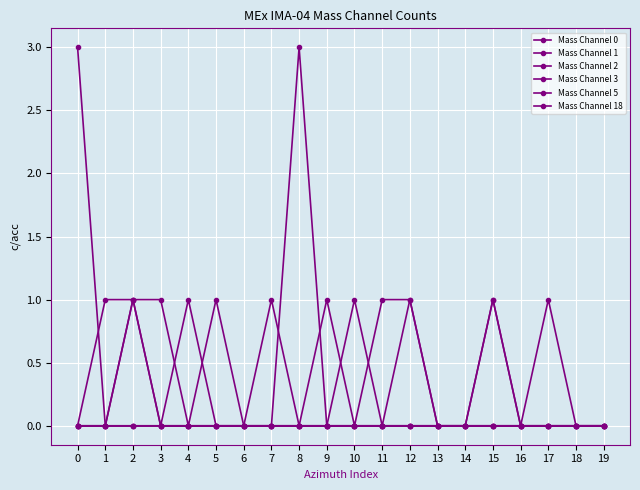

Reading left to right, what are all the values shown in this chart?

Mass Channel 0: 0=0	1=0	2=0	3=0	4=0	5=0	6=0	7=0	8=0	9=0	10=0	11=0	12=0	13=0	14=0	15=0	16=0	17=0	18=0	19=0
Mass Channel 1: 0=0	1=0	2=1	3=1	4=0	5=1	6=0	7=0	8=0	9=0	10=0	11=0	12=0	13=0	14=0	15=0	16=0	17=0	18=0	19=0
Mass Channel 2: 0=0	1=1	2=1	3=0	4=0	5=0	6=0	7=0	8=3	9=0	10=0	11=0	12=0	13=0	14=0	15=1	16=0	17=0	18=0	19=0
Mass Channel 3: 0=0	1=0	2=0	3=0	4=1	5=0	6=0	7=0	8=0	9=1	10=0	11=1	12=1	13=0	14=0	15=0	16=0	17=0	18=0	19=0
Mass Channel 5: 0=0	1=0	2=1	3=0	4=0	5=0	6=0	7=1	8=0	9=0	10=1	11=0	12=1	13=0	14=0	15=0	16=0	17=1	18=0	19=0
Mass Channel 18: 0=3	1=0	2=0	3=0	4=0	5=0	6=0	7=0	8=0	9=0	10=0	11=0	12=0	13=0	14=0	15=1	16=0	17=0	18=0	19=0